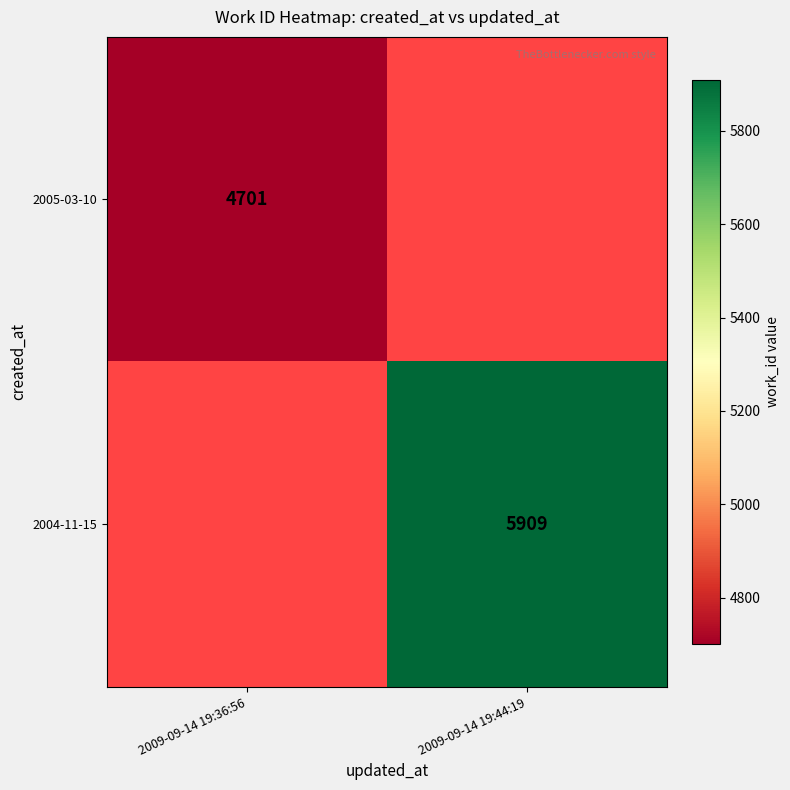

Is the value of 2005-03-10 at 2009-09-14 19:36:56 greater than the value of 2004-11-15 at 2009-09-14 19:44:19?

No